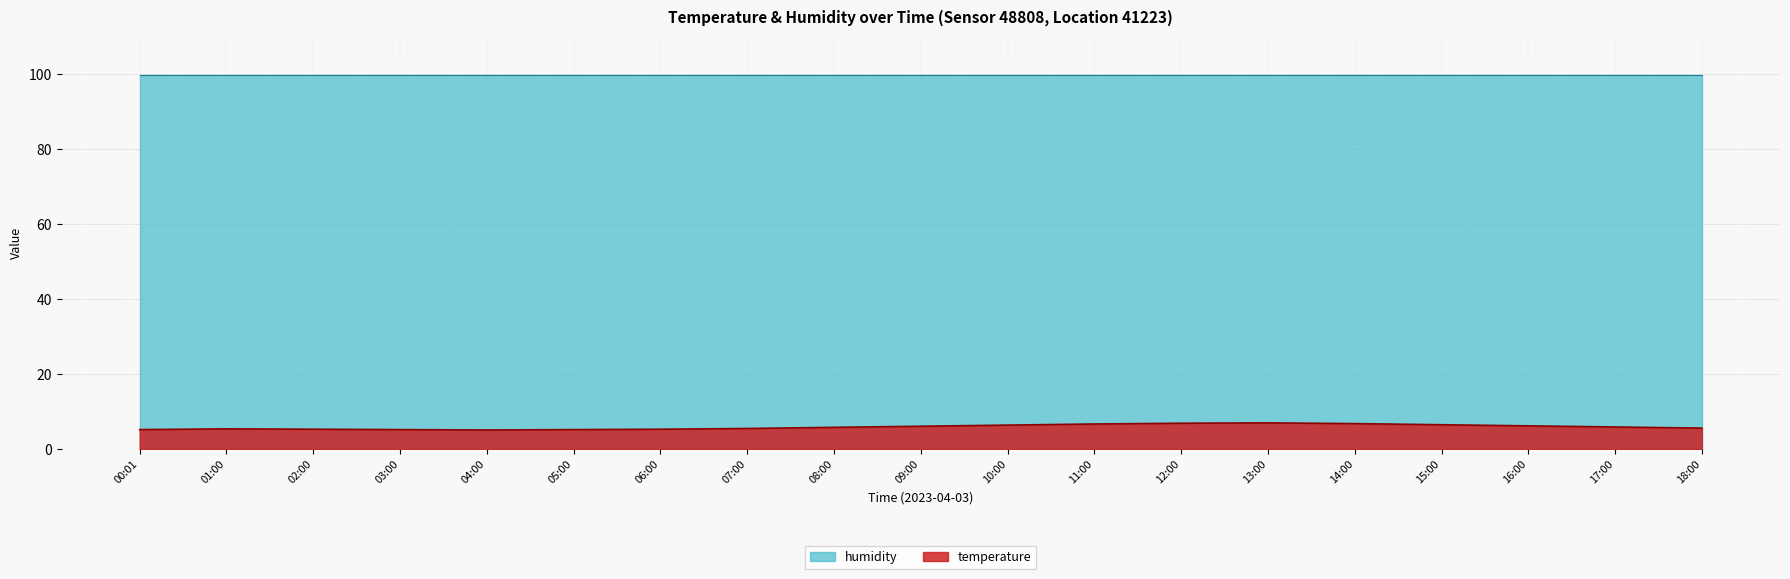

What is the spread (max minus min) of values at 07:00?

94.4